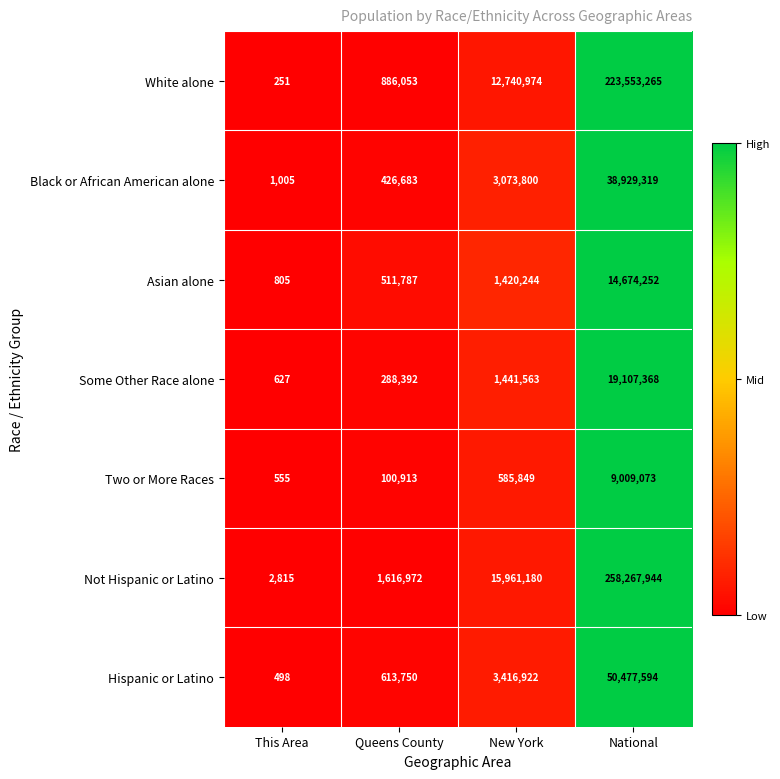

Reading left to right, extract all data points from this chart.

White alone: 251	886053	12740974	223553265
Black or African American alone: 1005	426683	3073800	38929319
Asian alone: 805	511787	1420244	14674252
Some Other Race alone: 627	288392	1441563	19107368
Two or More Races: 555	100913	585849	9009073
Not Hispanic or Latino: 2815	1616972	15961180	258267944
Hispanic or Latino: 498	613750	3416922	50477594